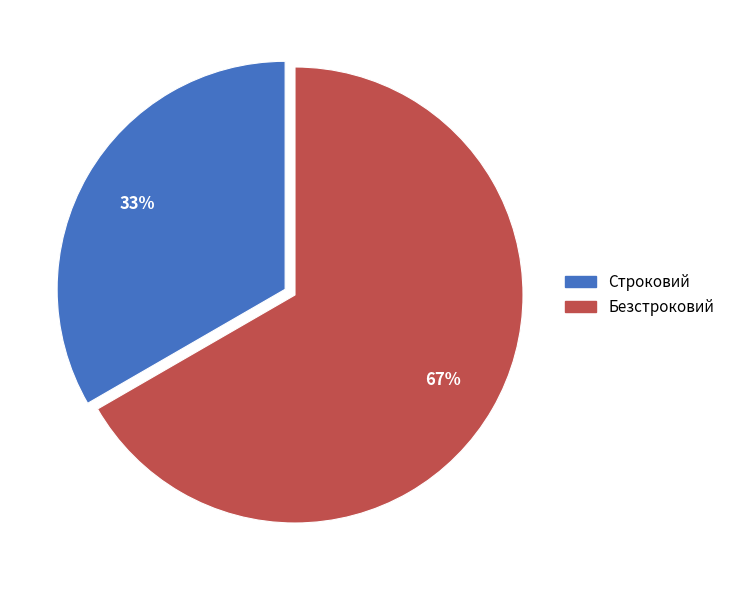

True or false: Строковий accounts for 44% of the total.

False